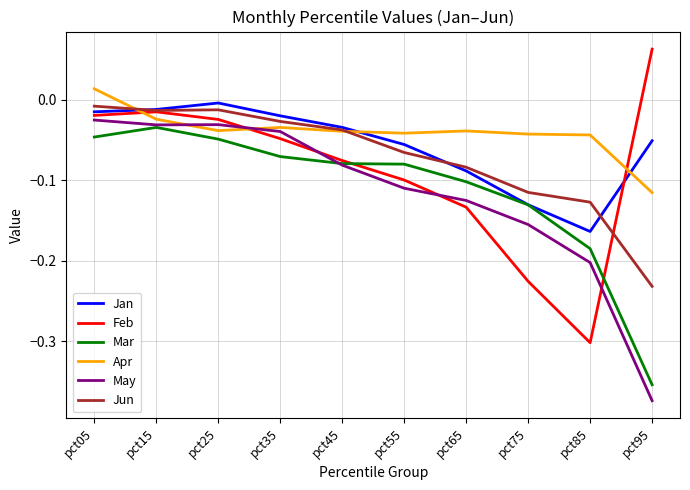

What are all the series names shown in the legend?

Jan, Feb, Mar, Apr, May, Jun